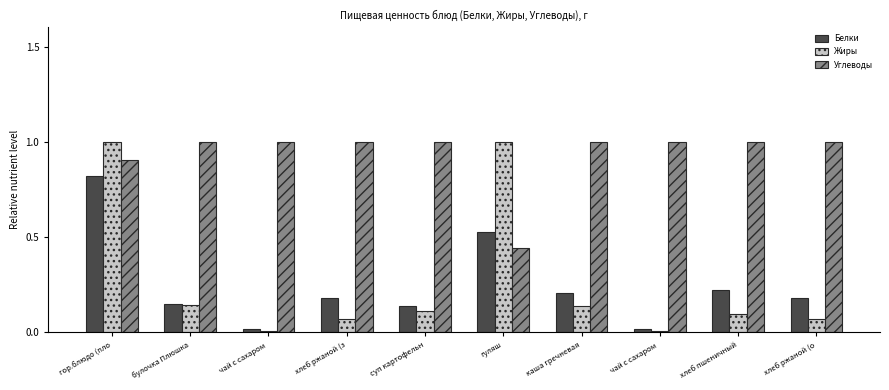

Reading left to right, list all the values displayed in this chart.

Белки: 0.8	0.1	0.0	0.2	0.1	0.5	0.2	0.0	0.2	0.2
Жиры: 1.0	0.1	0.0	0.1	0.1	1.0	0.1	0.0	0.1	0.1
Углеводы: 0.9	1.0	1.0	1.0	1.0	0.4	1.0	1.0	1.0	1.0